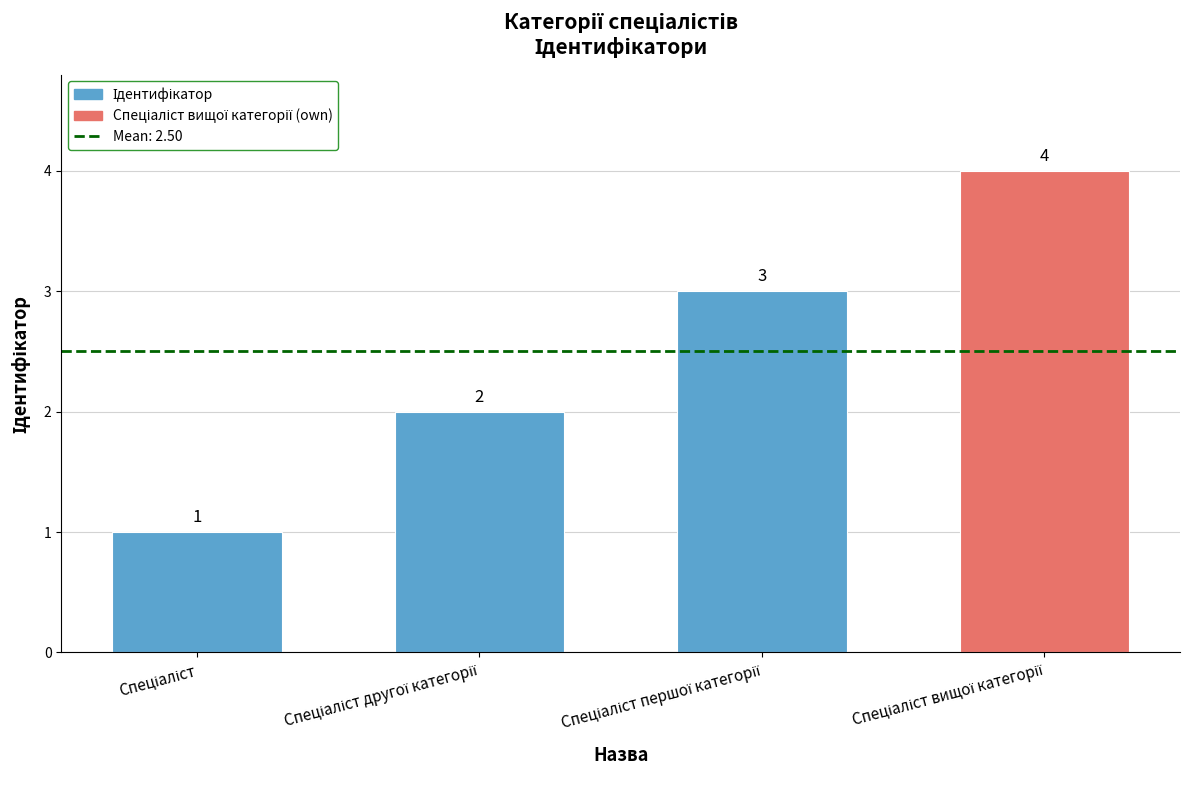

What is the minimum value shown in the chart?

1